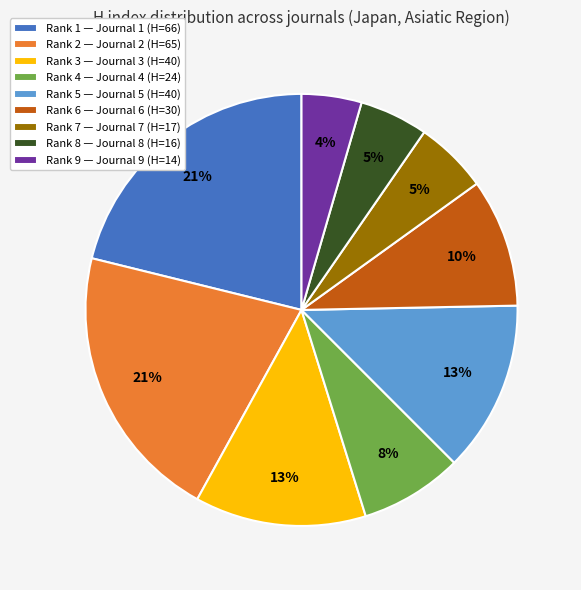

The Rank 7 — Journal 7 (H=17) slice represents 1% of the pie. True or false?

False